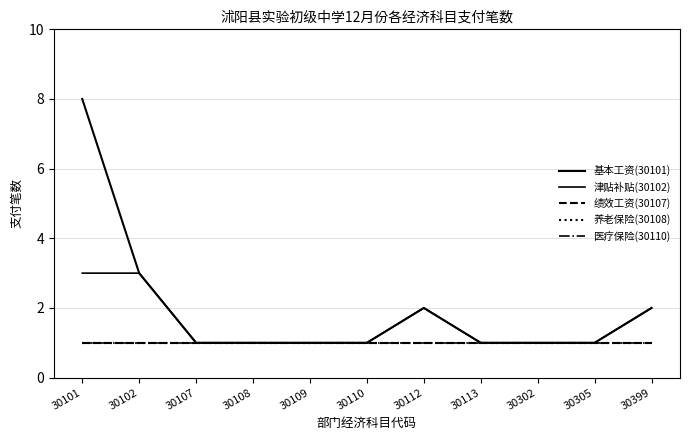

Which category has the lowest value across all series?

30107